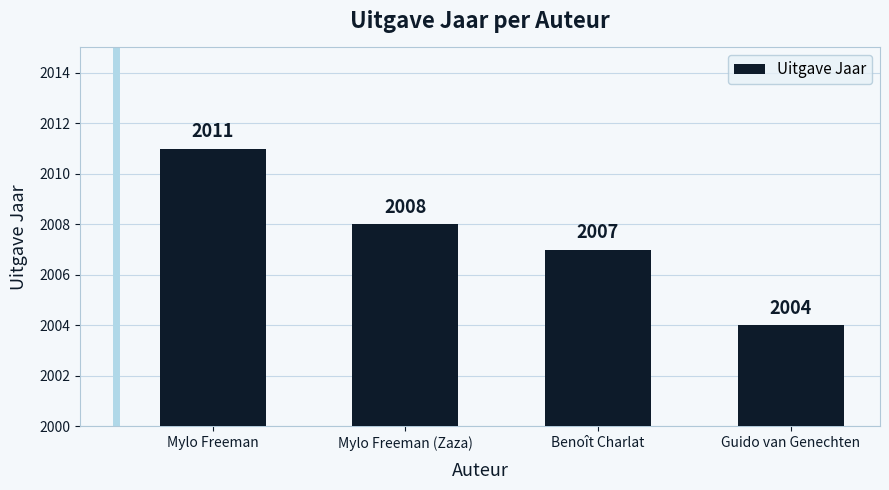

Rank the categories by value from lowest to highest.

Guido van Genechten, Benoît Charlat, Mylo Freeman (Zaza), Mylo Freeman